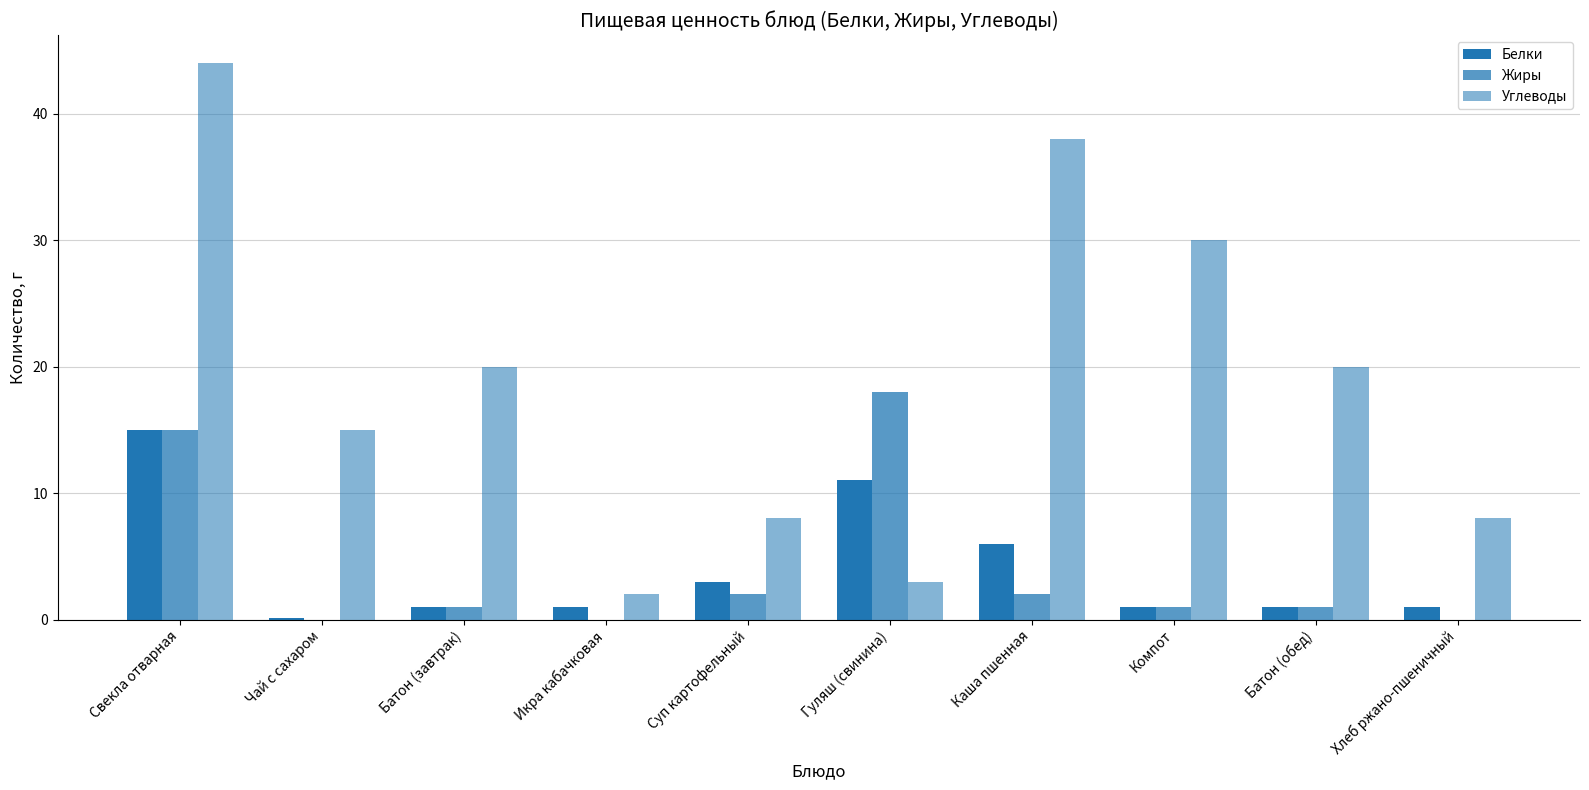

Rank the series at Суп картофельный from highest to lowest value.

Углеводы, Белки, Жиры